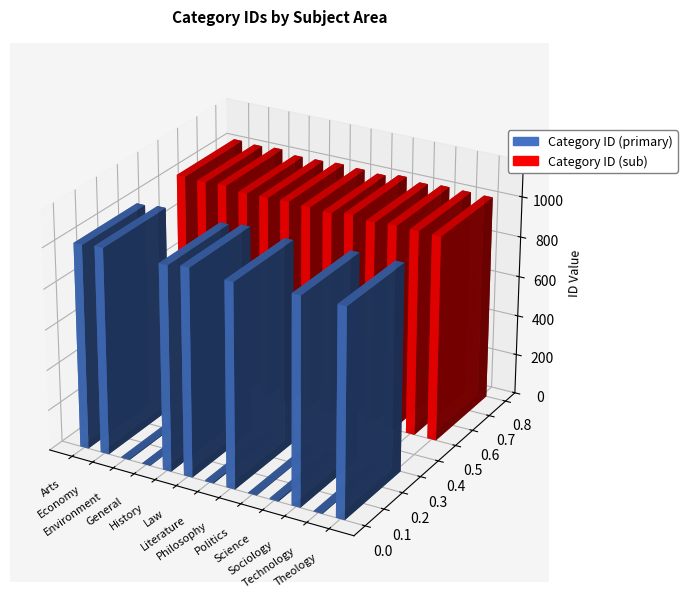

What is the sum of all Category ID (sub) values?

13199